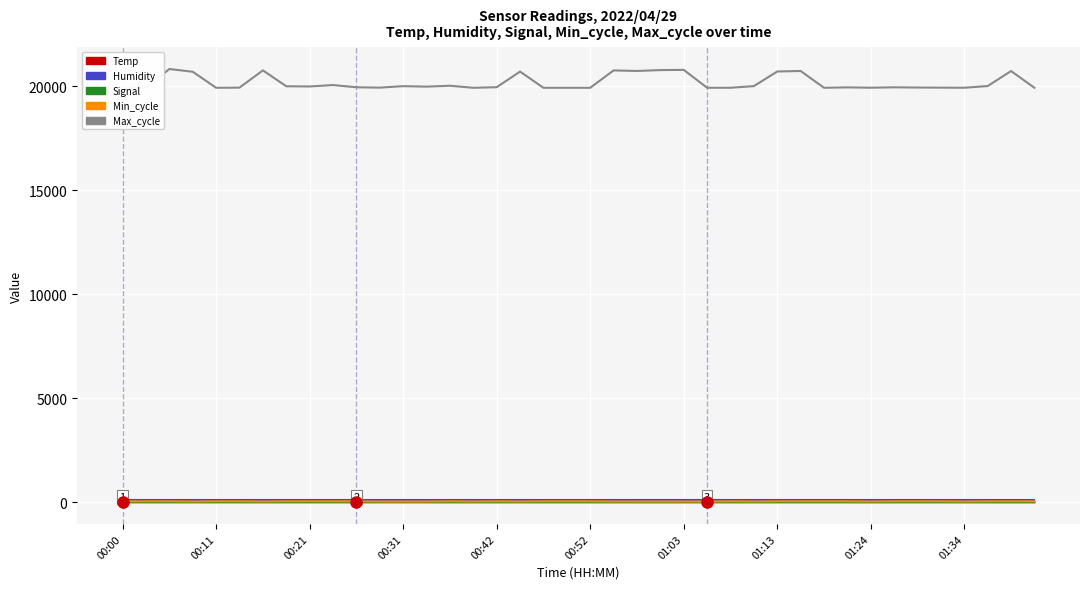

Which series has the widest spread of values?

Max_cycle